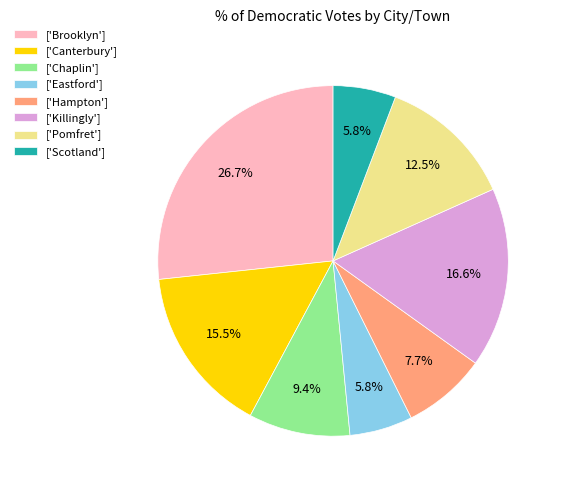

To the nearest percent, what is the average slice percentage?

12%